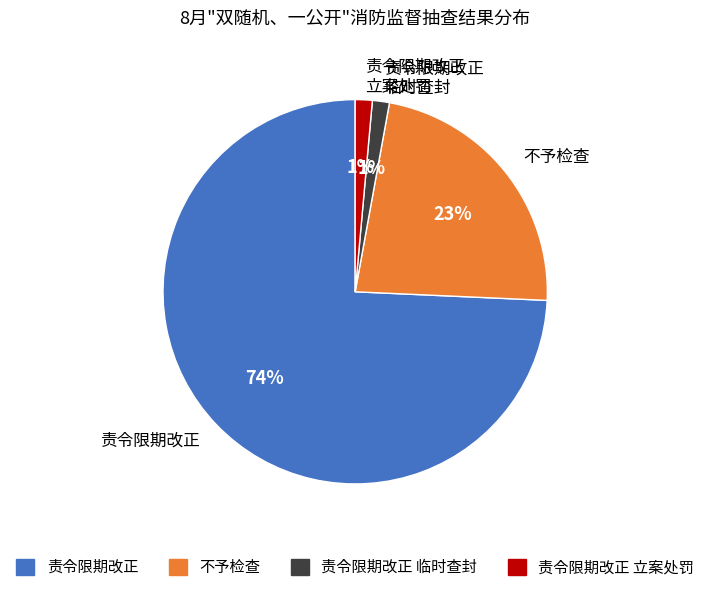

What is the largest slice in the pie chart?

责令限期改正